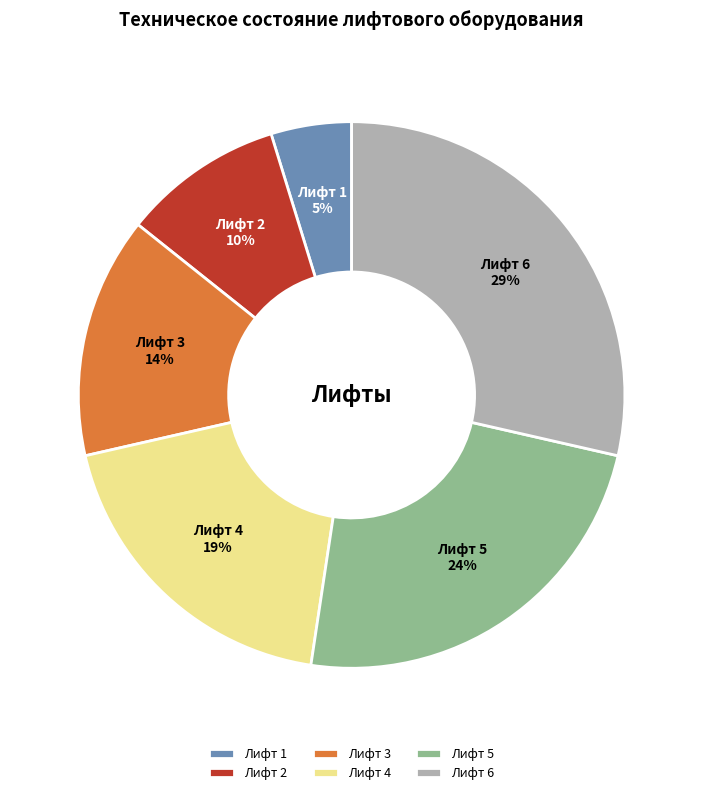

Which slice is the smallest?

Лифт 1